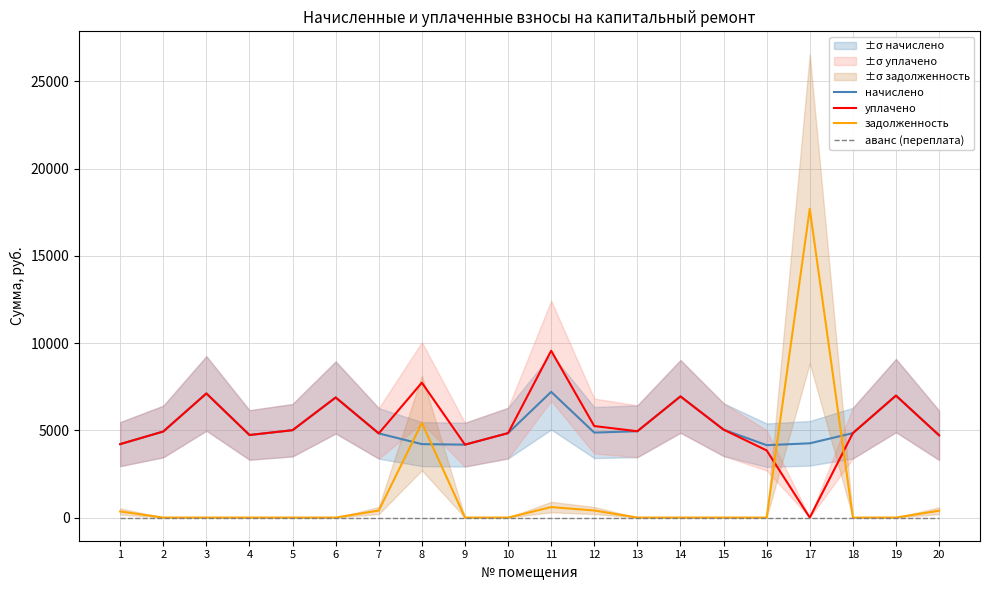

At 20, list the series in order from smallest to largest.

аванс (переплата), задолженность, начислено, уплачено